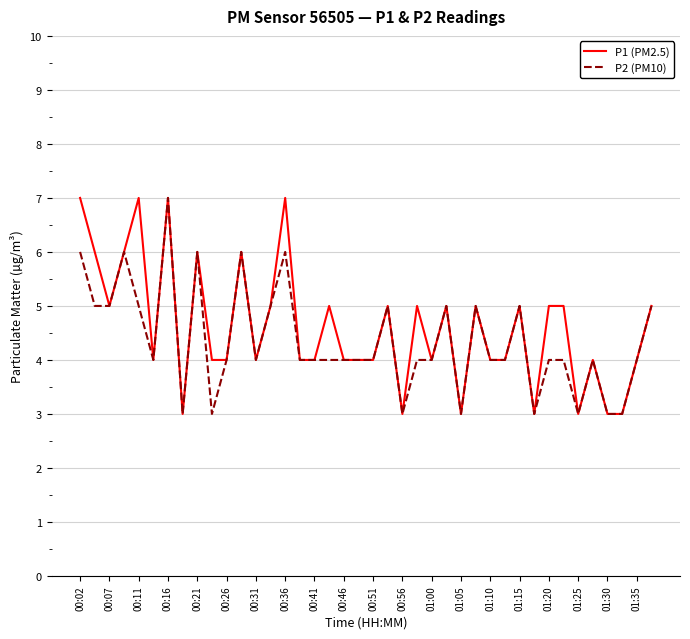

Reading right to left, transcribe all the data shown in this chart.

P1 (PM2.5): 5	4	3	3	4	3	5	5	3	5	4	4	5	3	5	4	5	3	5	4	4	4	5	4	4	7	5	4	6	4	4	6	3	7	4	7	6	5	6	7
P2 (PM10): 5	4	3	3	4	3	4	4	3	5	4	4	5	3	5	4	4	3	5	4	4	4	4	4	4	6	5	4	6	4	3	6	3	7	4	5	6	5	5	6